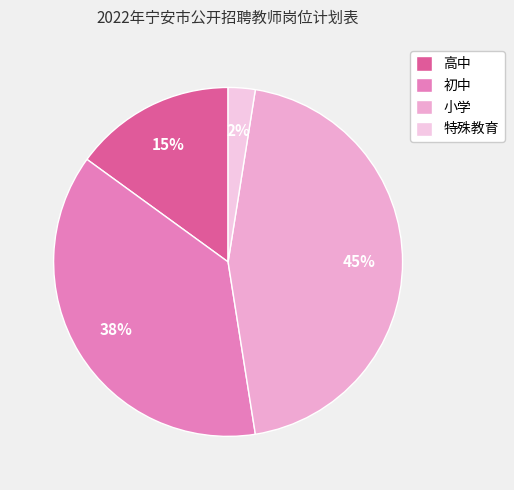

Is it true that 初中 is 38% of the pie?

True